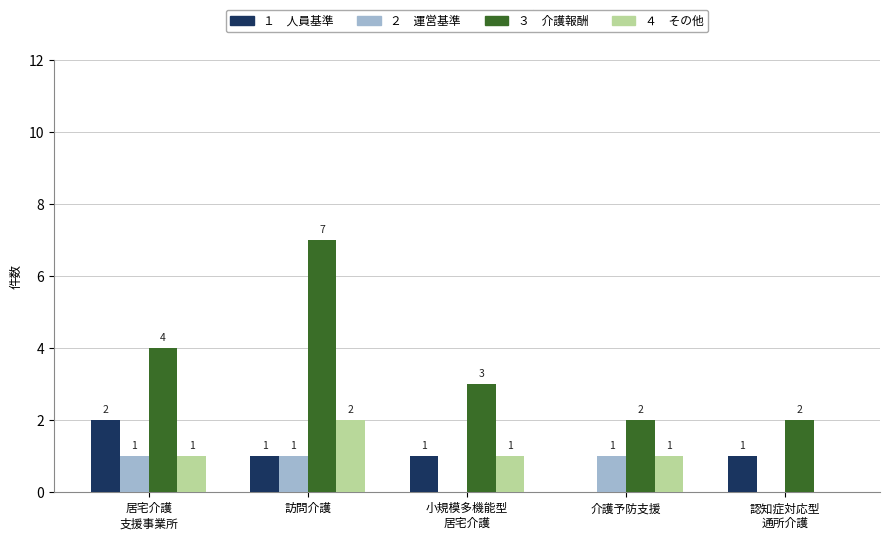

What is the maximum value shown in the chart?

7